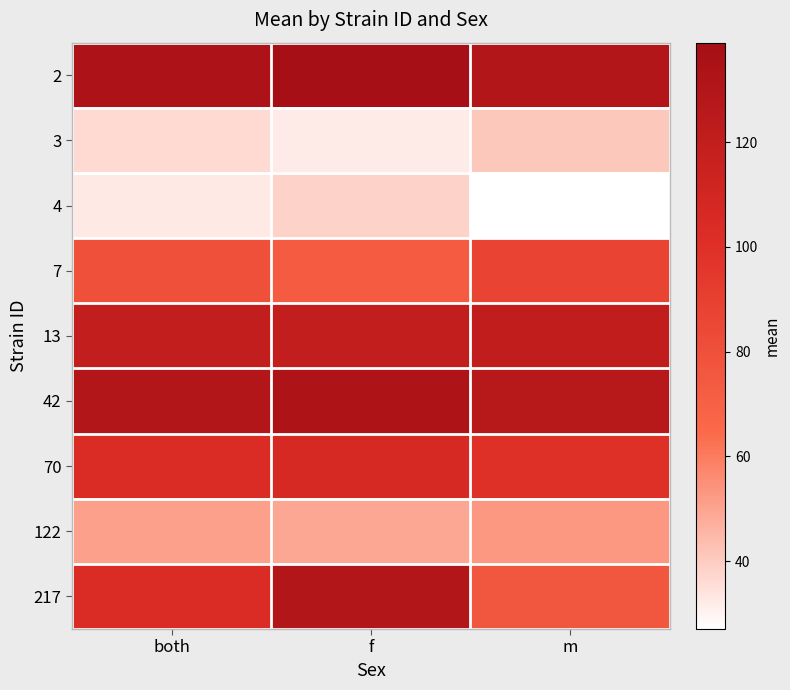

What is the total value across all series at f?

818.9